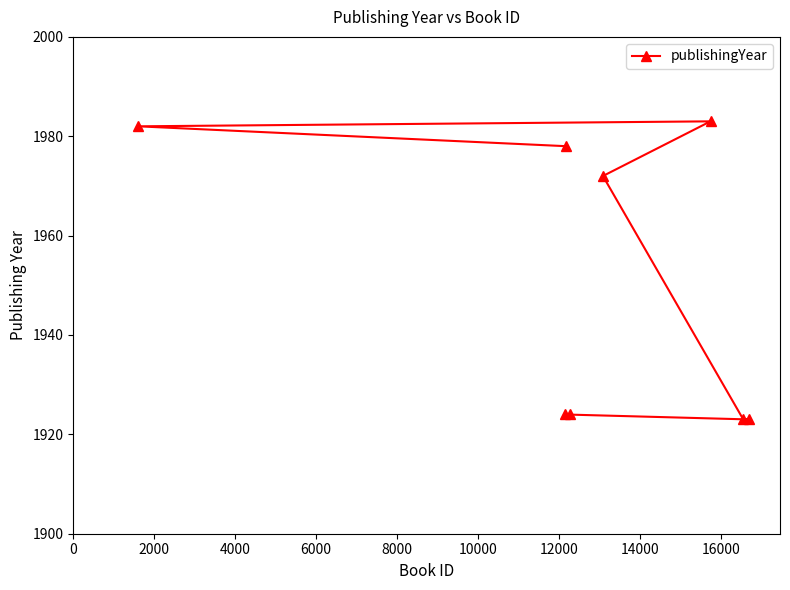

What is the difference between the second highest and minimum values?

59